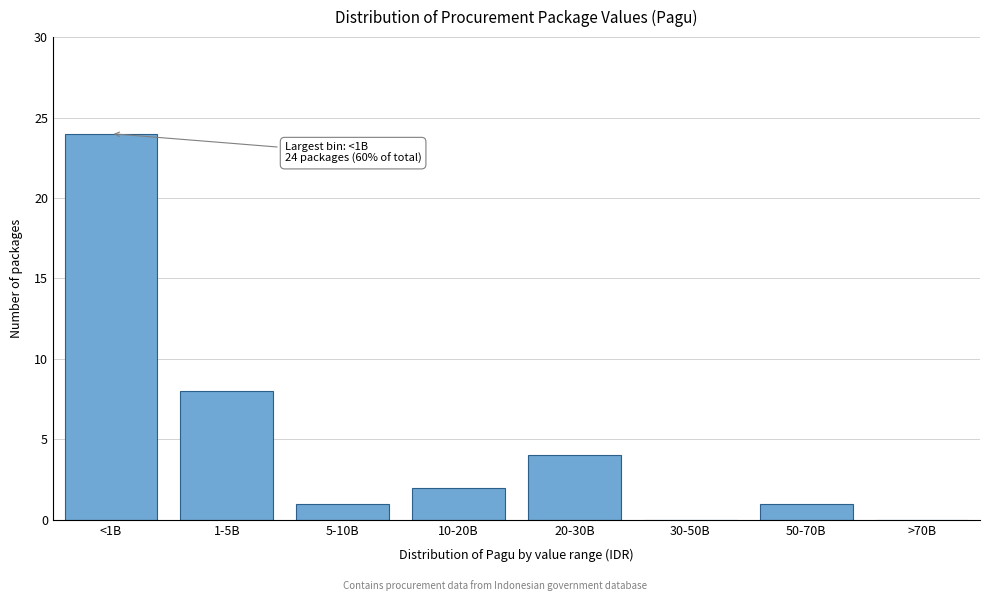

Reading left to right, extract all data points from this chart.

<1B=24	1-5B=8	5-10B=1	10-20B=2	20-30B=4	30-50B=0	50-70B=1	>70B=0